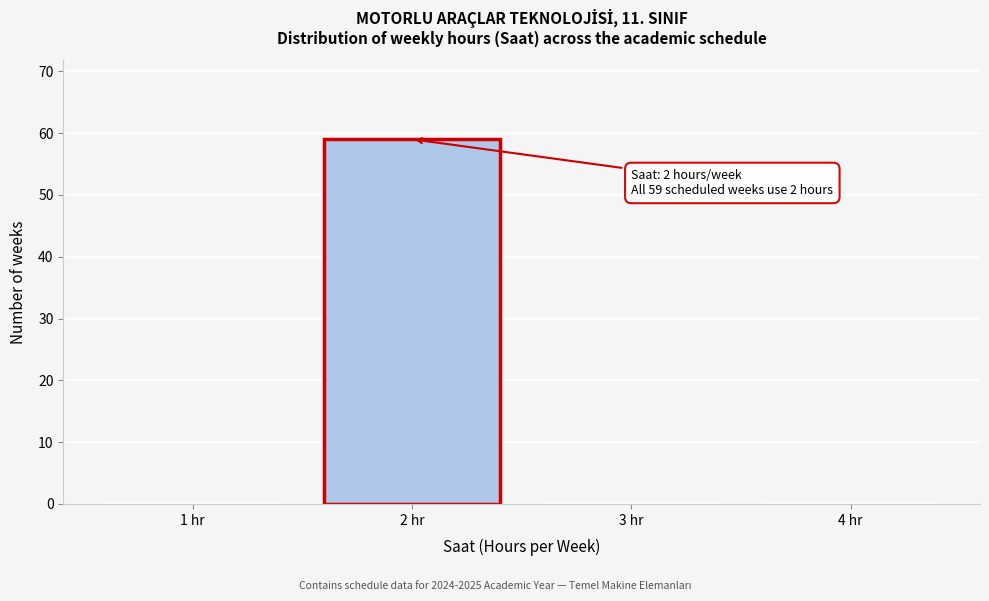

Which range on the x-axis has the tallest bar?

1.5 to 2.5